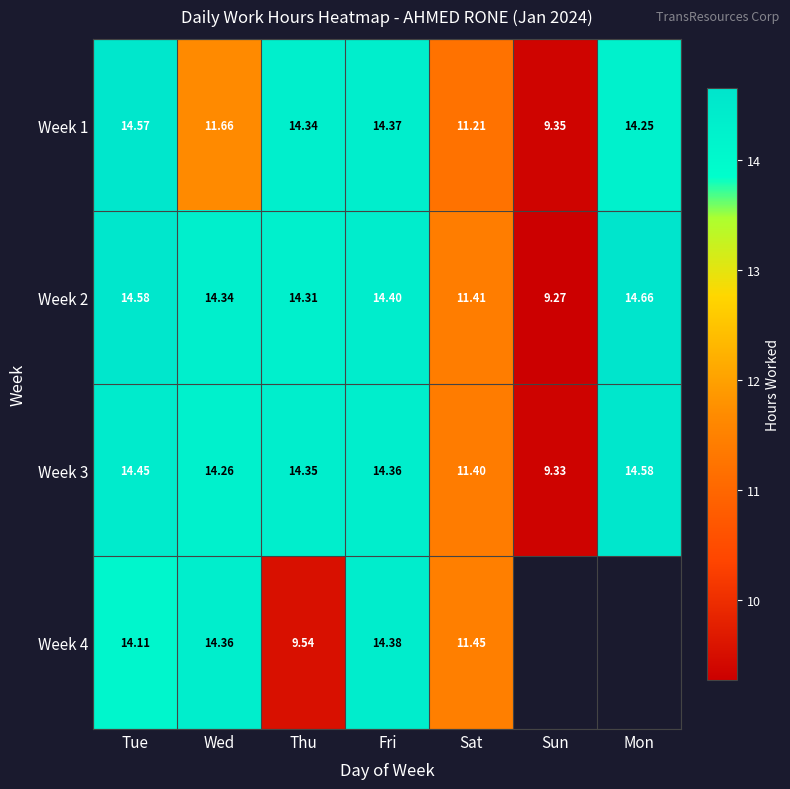

Count the number of data series in this chart.

4